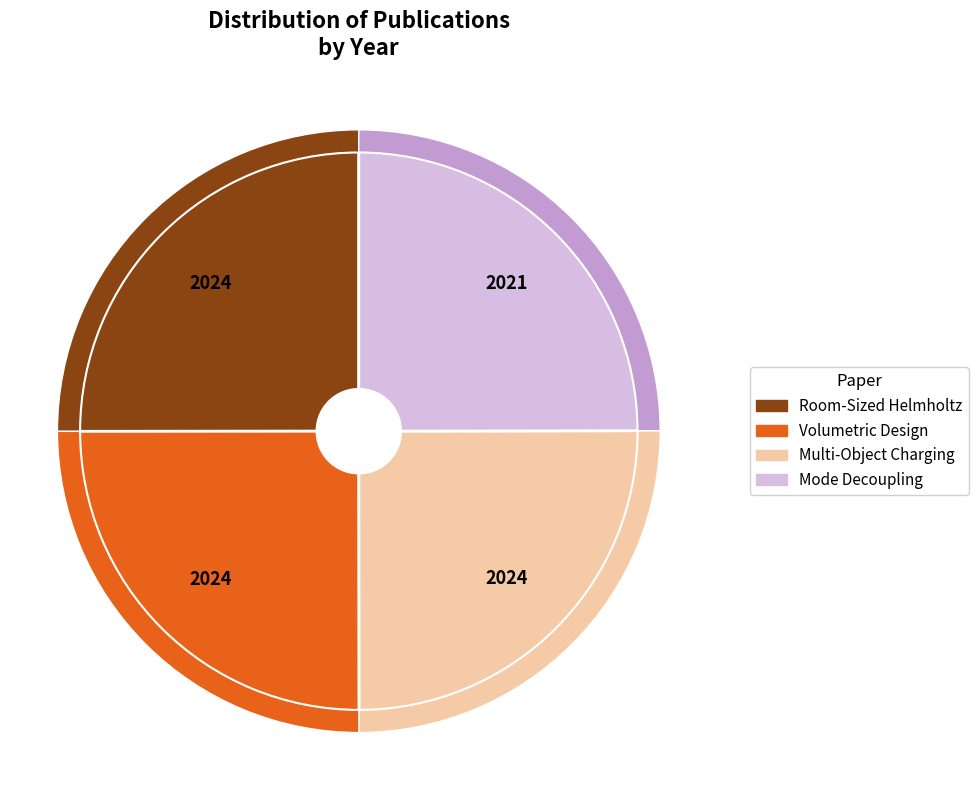

Which slice is the largest?

Room-Sized Helmholtz-Type Resonator